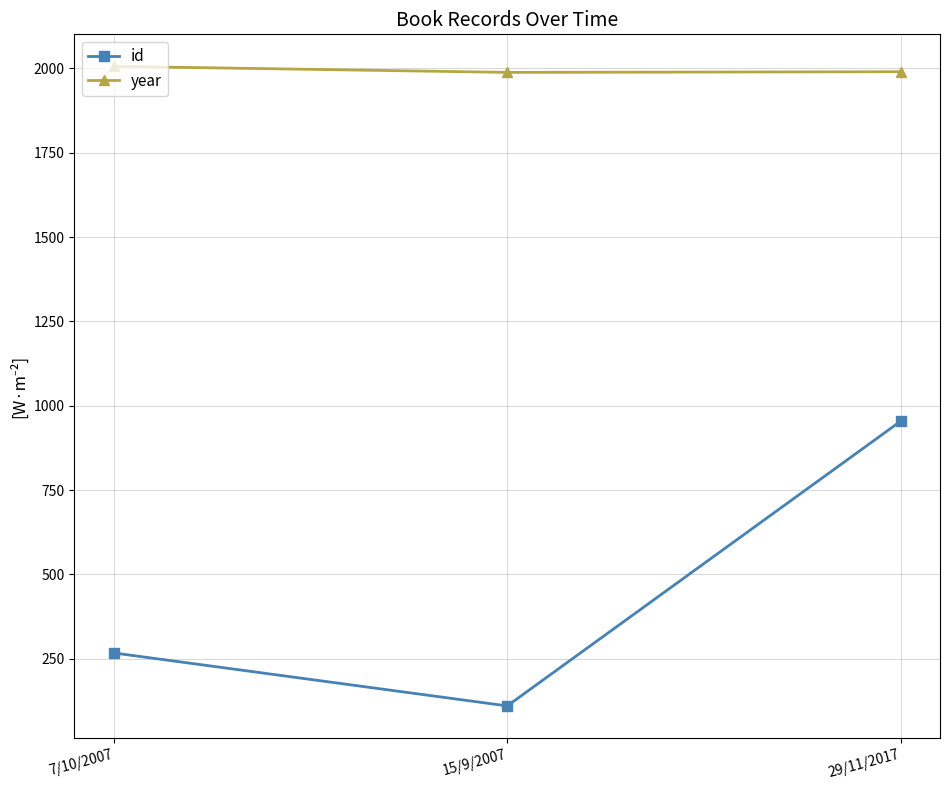

At 29/11/2017, list the series in order from smallest to largest.

id, year